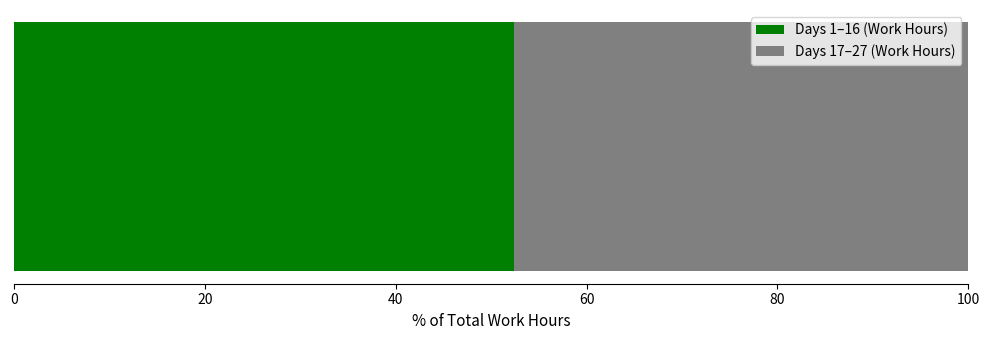

What is the minimum value for Days 1–16 (Work Hours)?

52.4